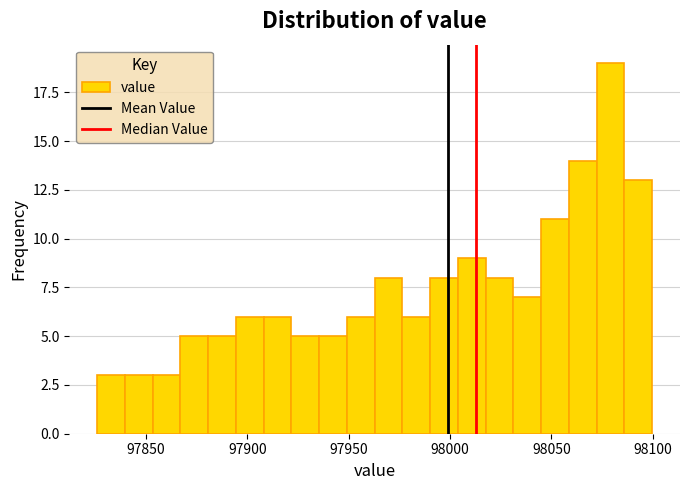

Read against the x-axis, roughly where is the centre of the tallest bar?

98080